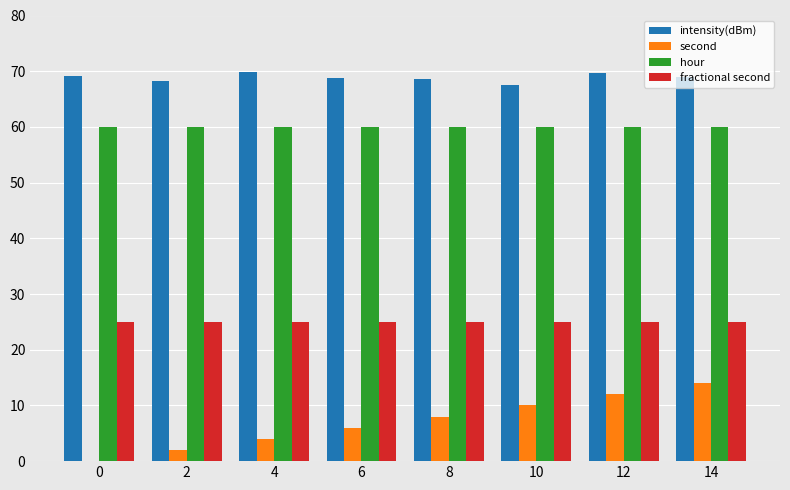

Is the value of intensity(dBm) at 0 greater than the value of second at 8?

Yes